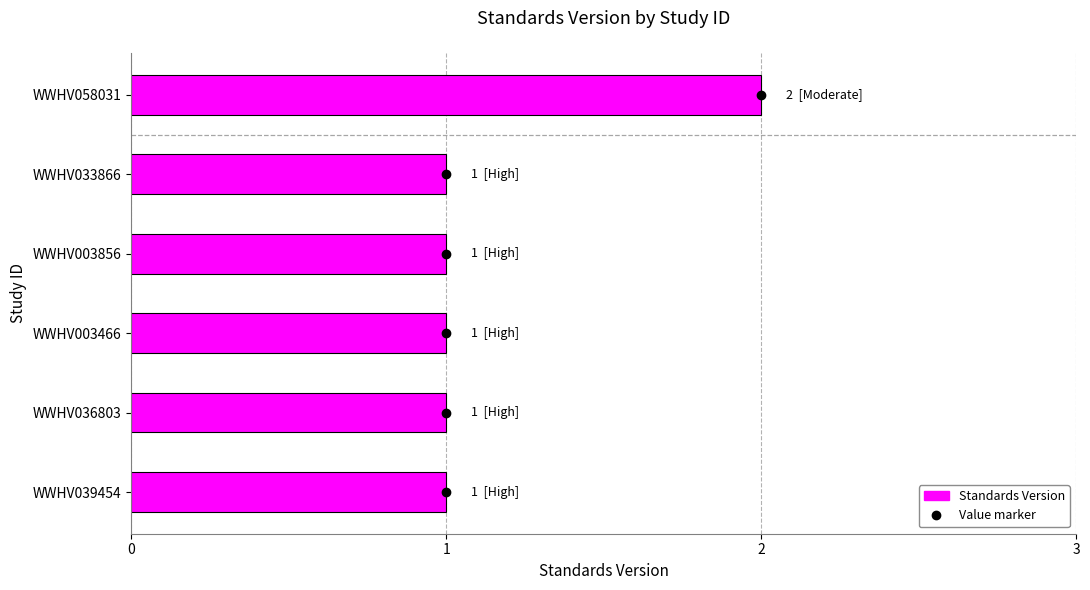

At which category does the chart reach its peak across all series?

WWHV058031